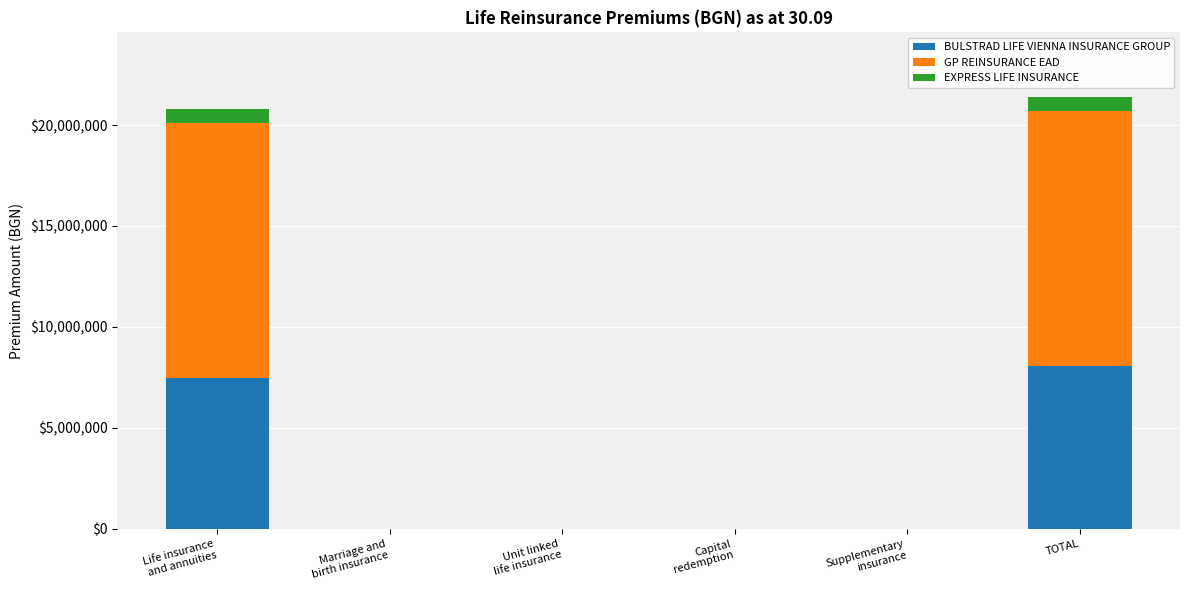

At which label does BULSTRAD LIFE VIENNA INSURANCE GROUP reach its peak?

TOTAL